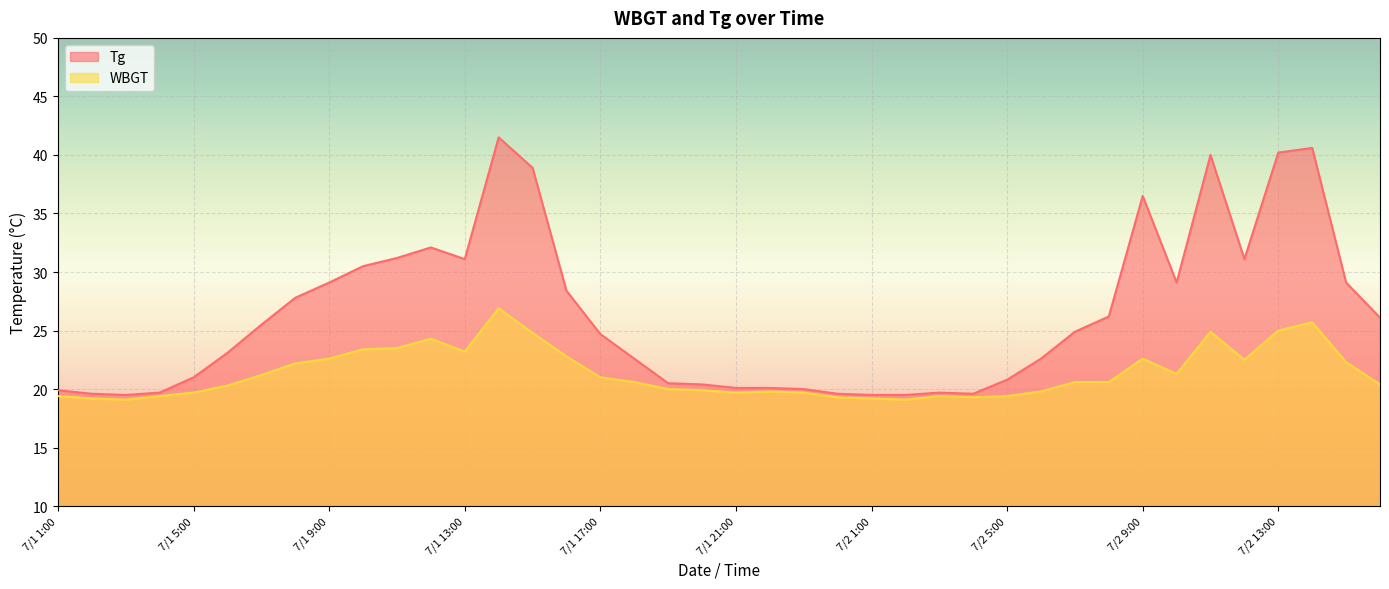

The Tg series shows 20.0 at 7/1 23:00. True or false?

True